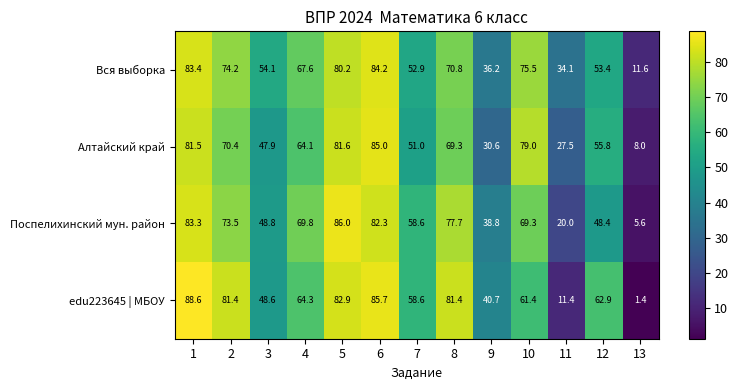

At 4, list the series in order from largest to smallest.

Поспелихинский мун. район, Вся выборка, edu223645 | МБОУ, Алтайский край